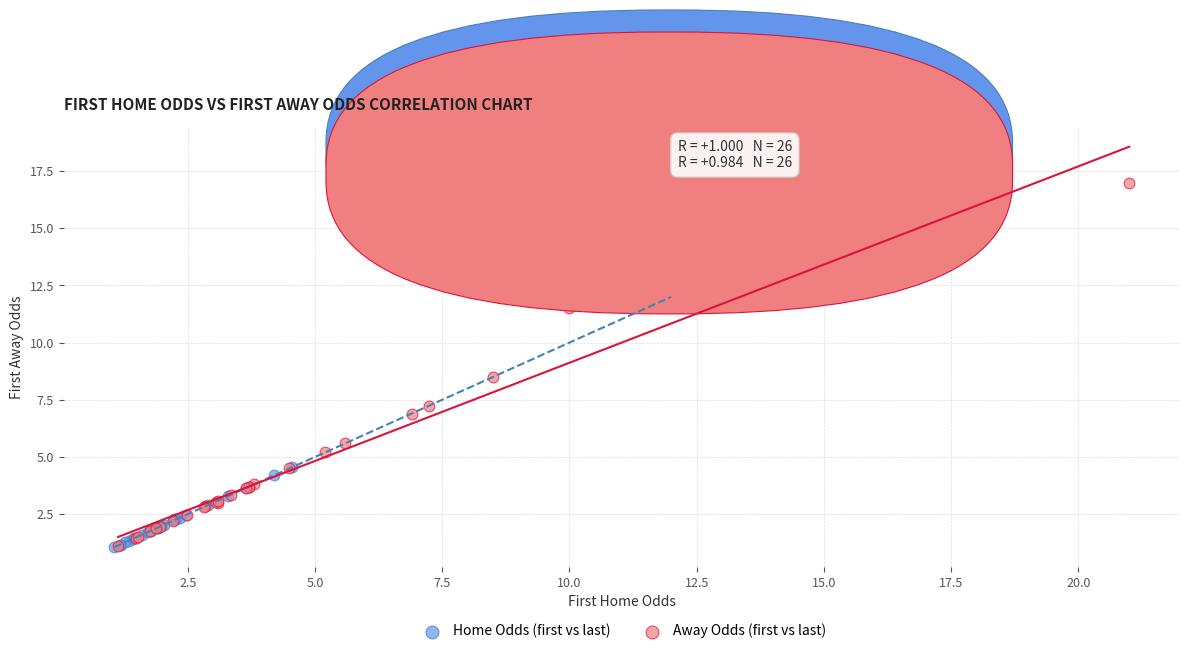

Which series contains the highest Y value?

Away Odds (first vs last)